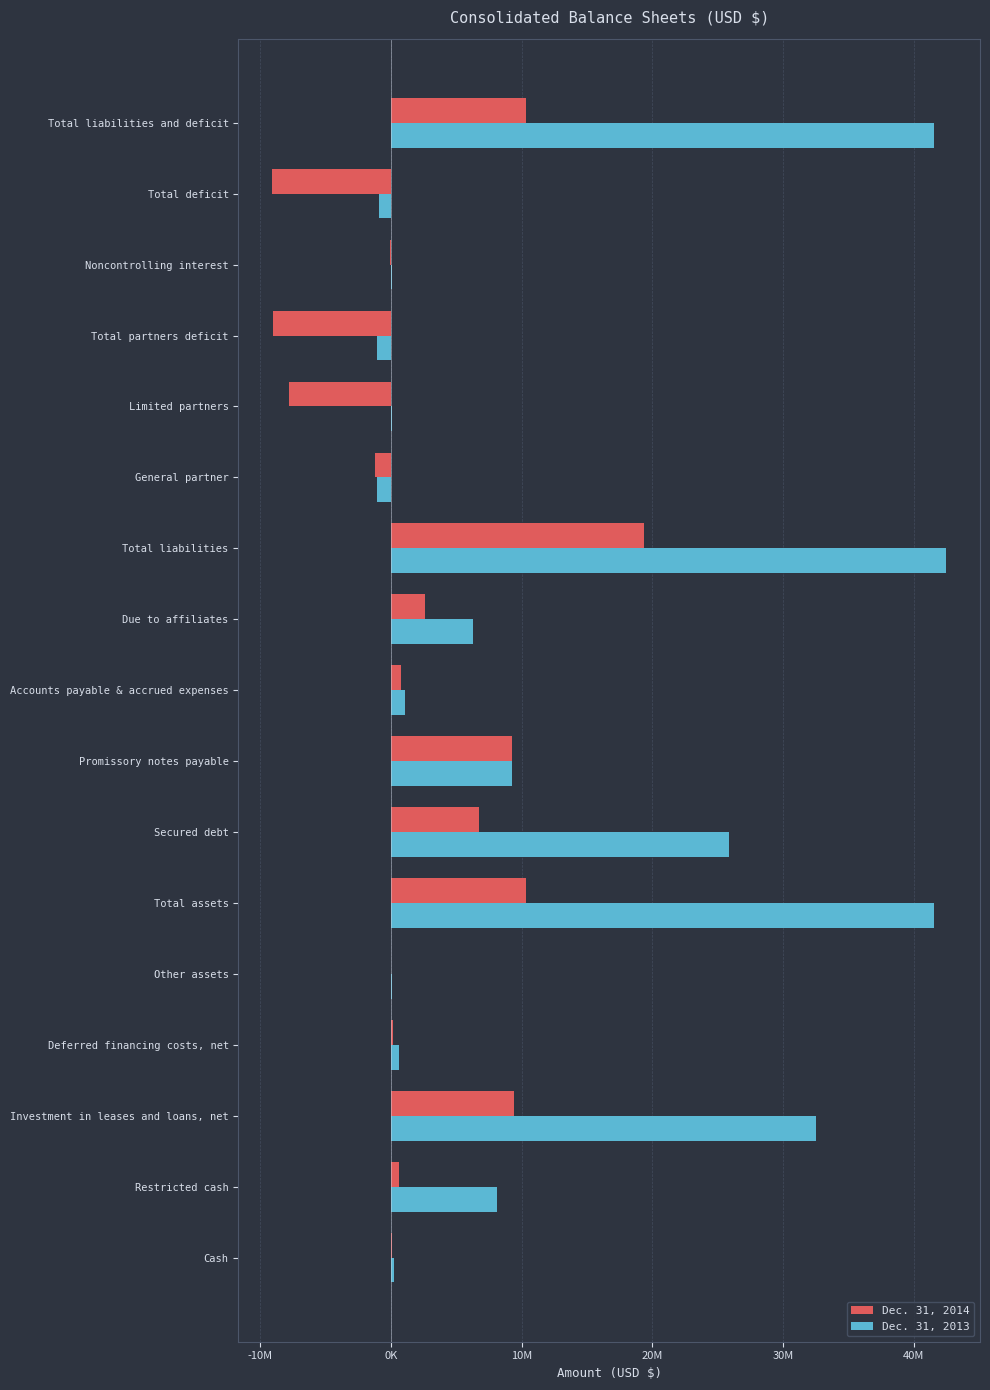

At which label is Dec. 31, 2014 closest to 5149000?

Secured debt